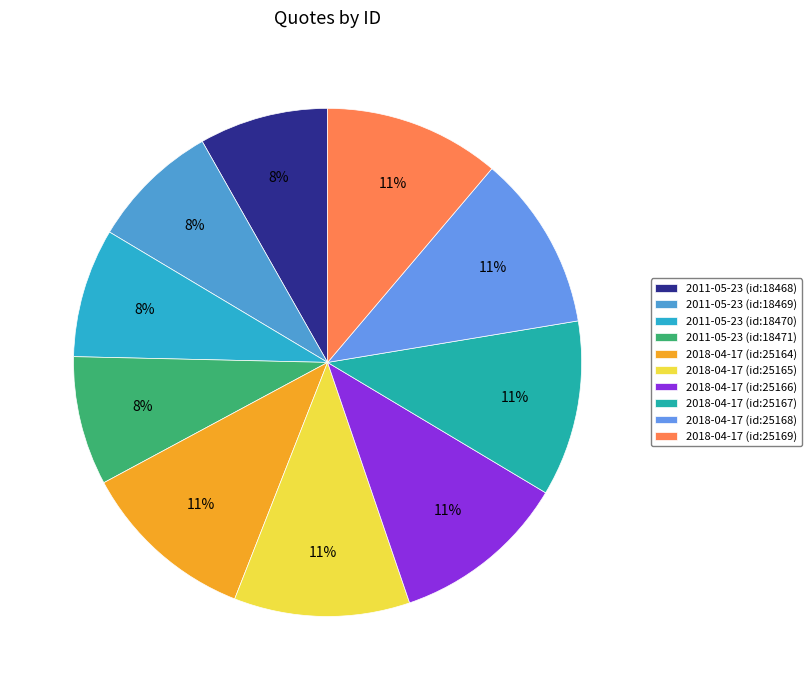

To the nearest percent, what percentage of the pie is 2018-04-17 (id:25166)?

11%